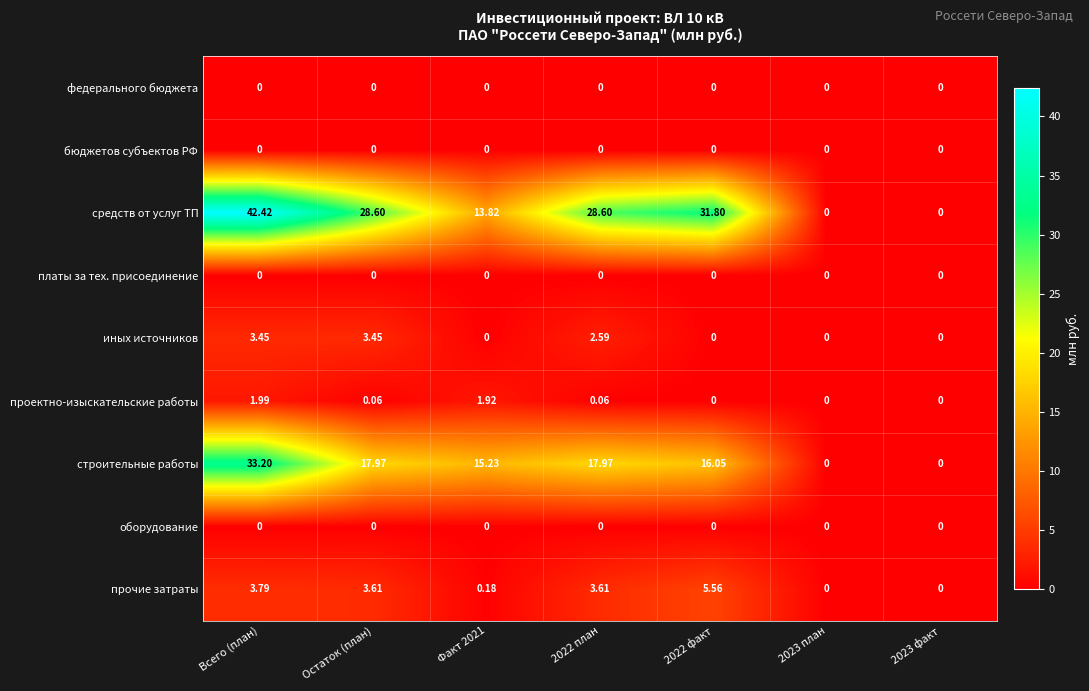

Which series has the widest spread of values?

средств от услуг ТП